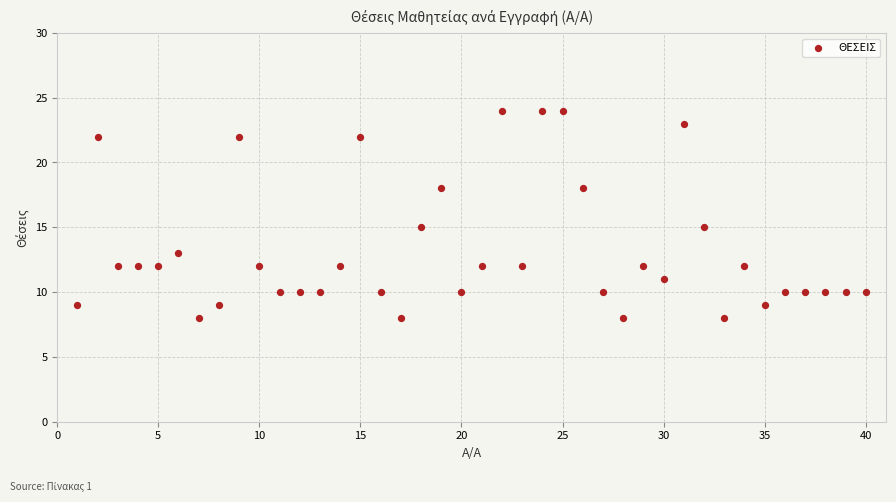

What is the range of X values (max minus min)?

39